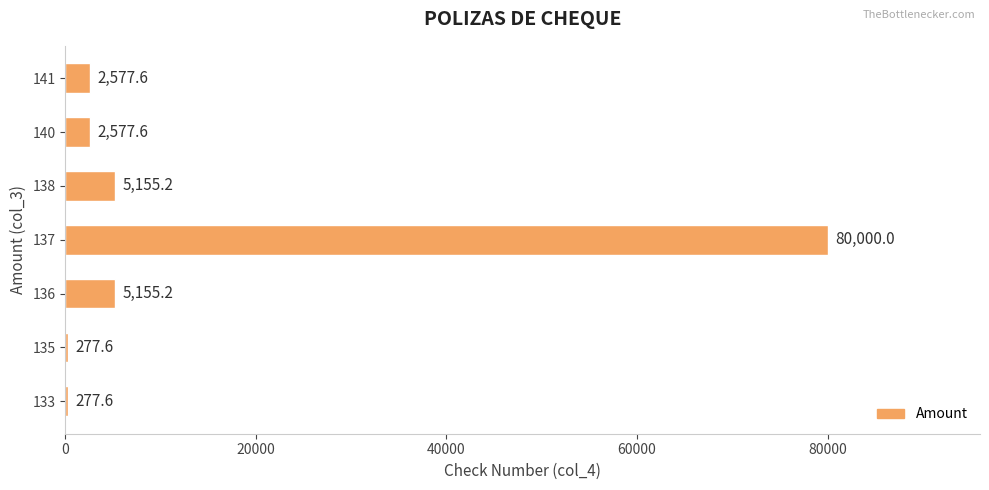

Between 140 and 136, which is larger?

136